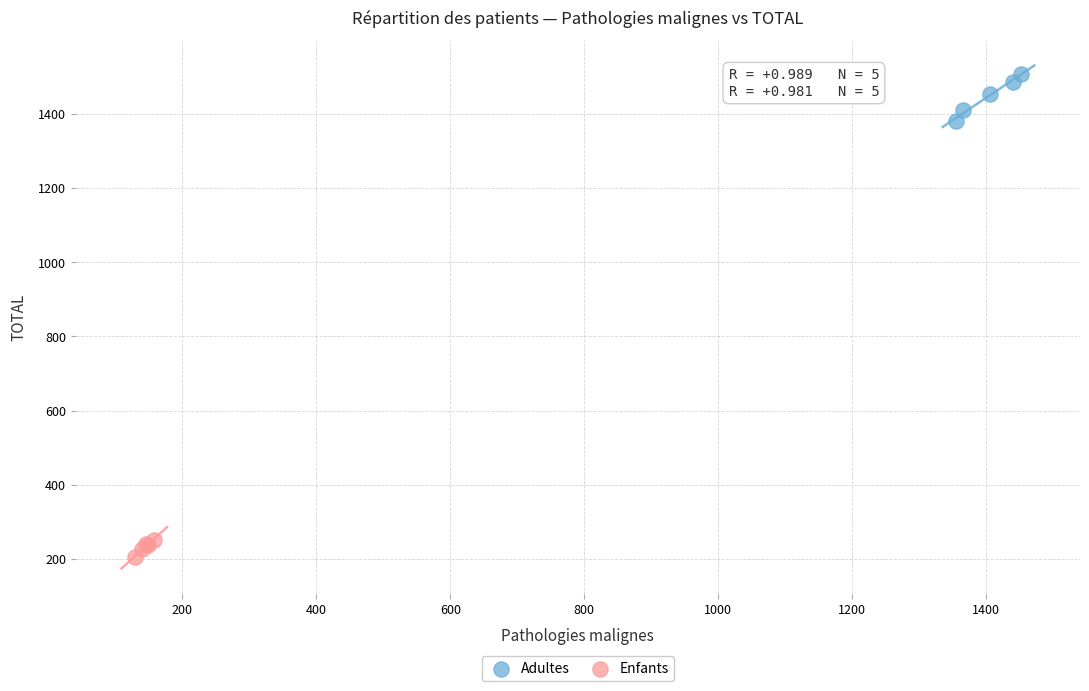

Which series has the widest spread of Y values?

Adultes